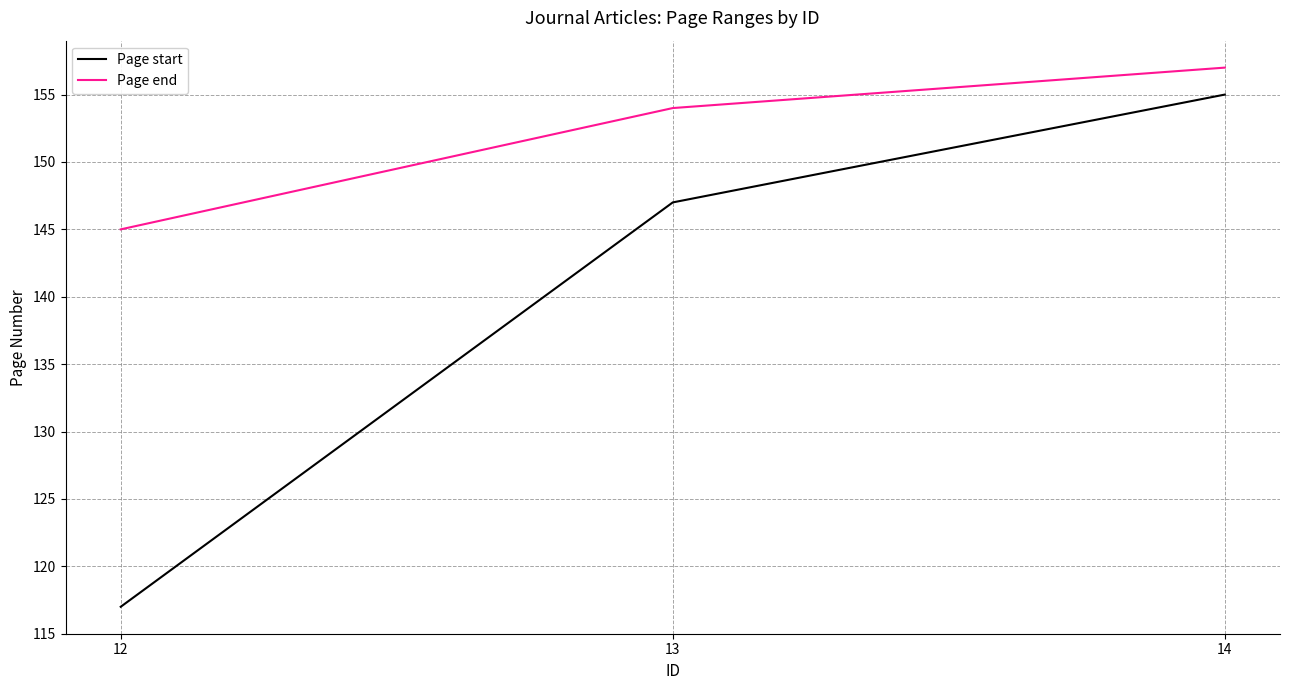

The value of Page start at 12 is 59. True or false?

False